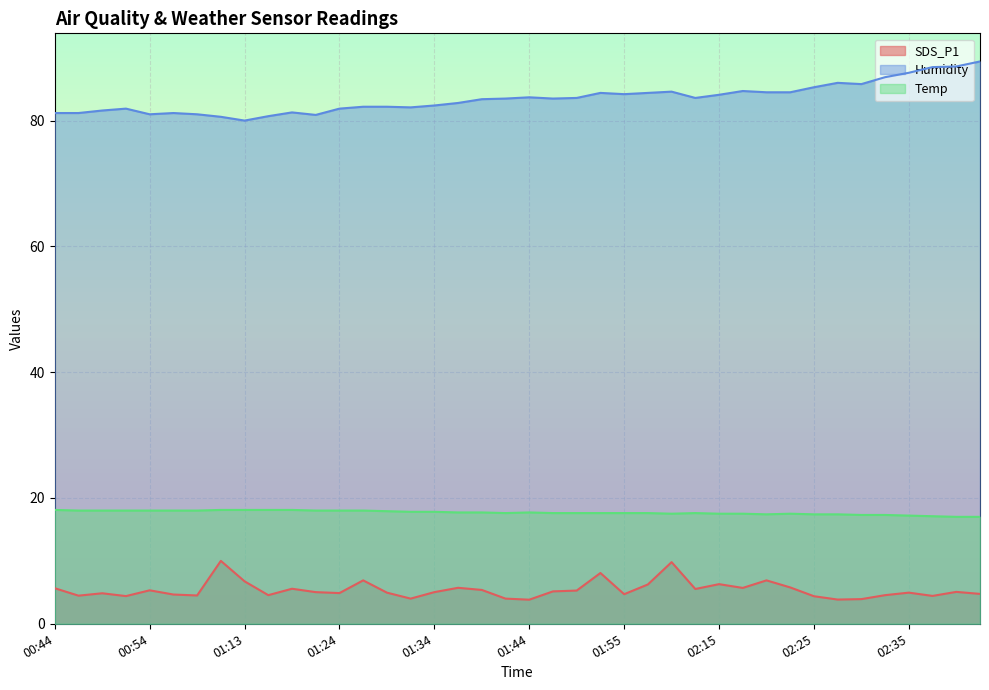

Where does the Humidity series first go above 83?

01:39